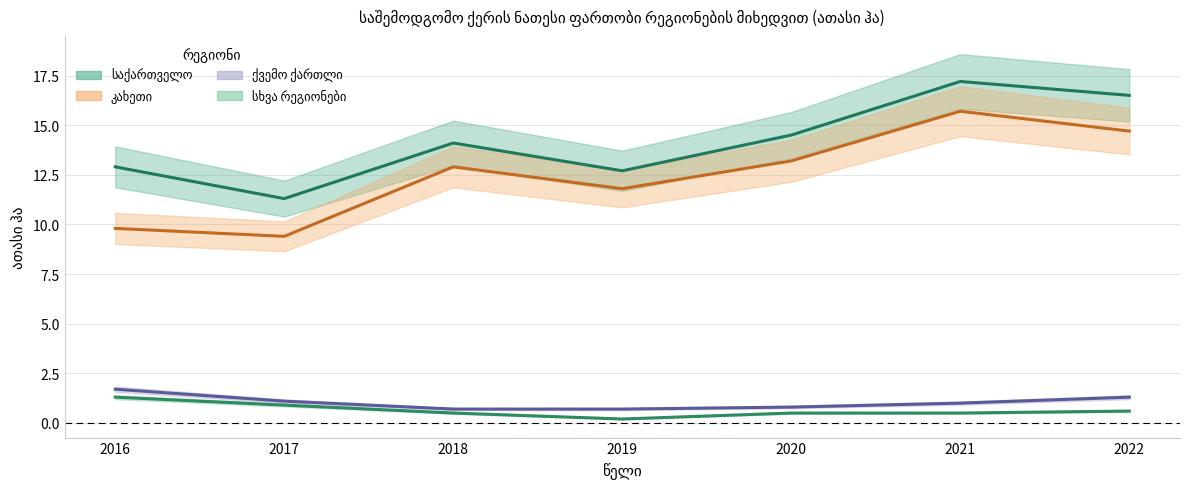

True or false: კახეთი has a value of 9.8 at 2016.

True